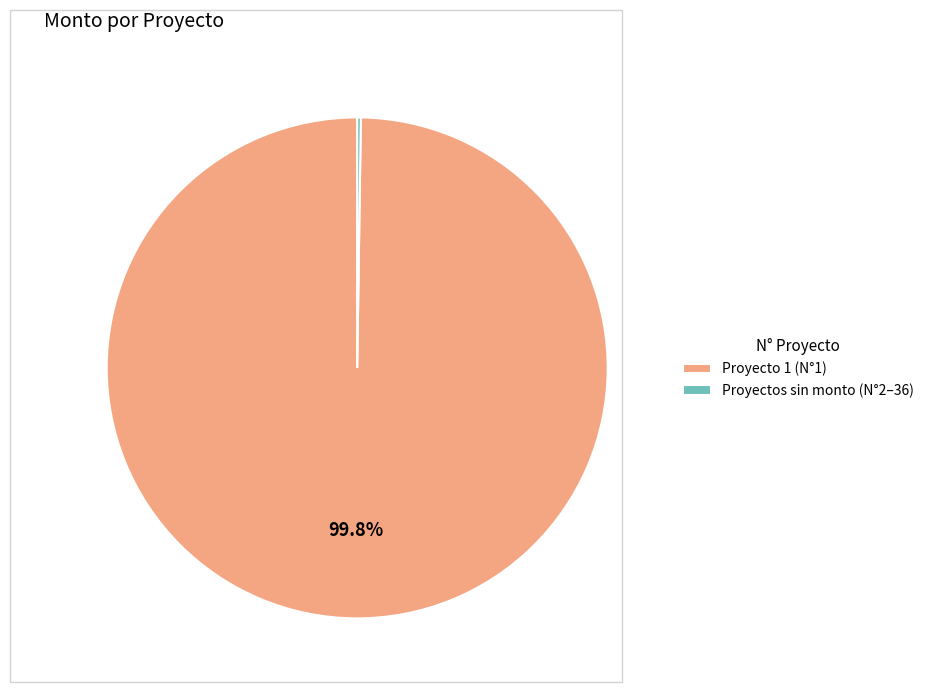

Does any single category account for the majority?

Yes